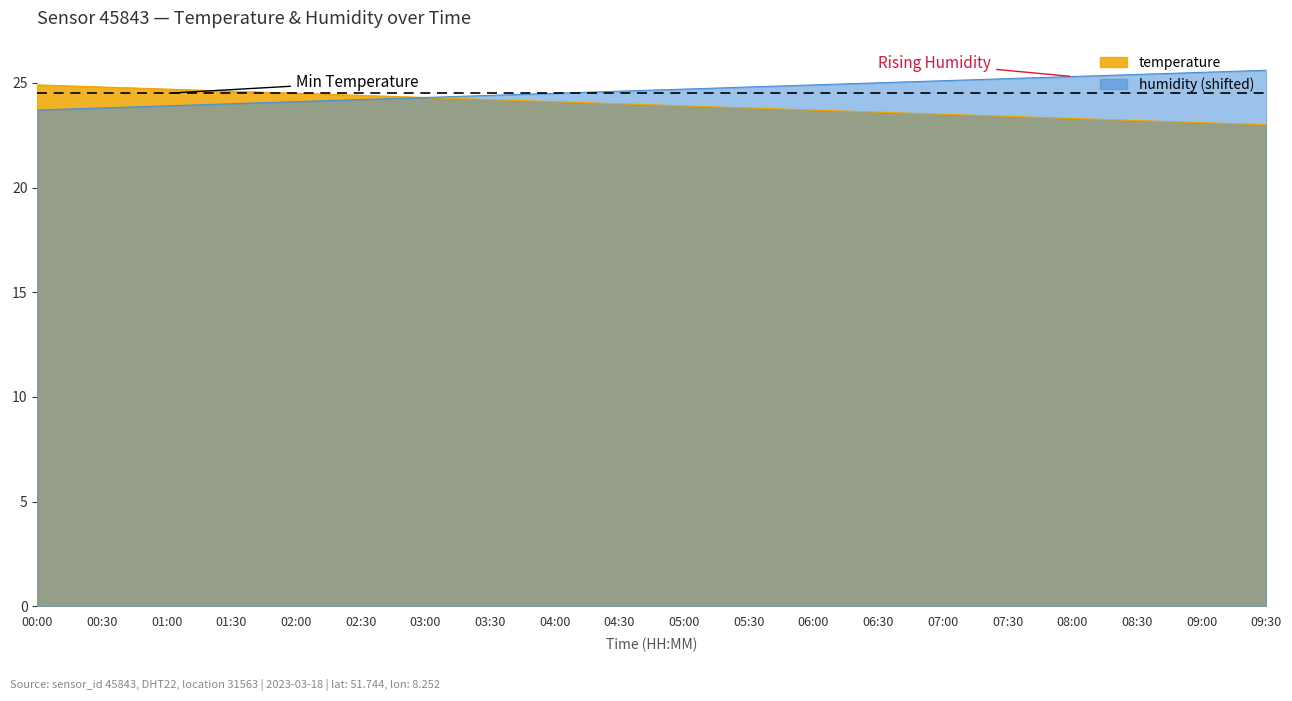

Which series has the largest range (max minus min)?

temperature